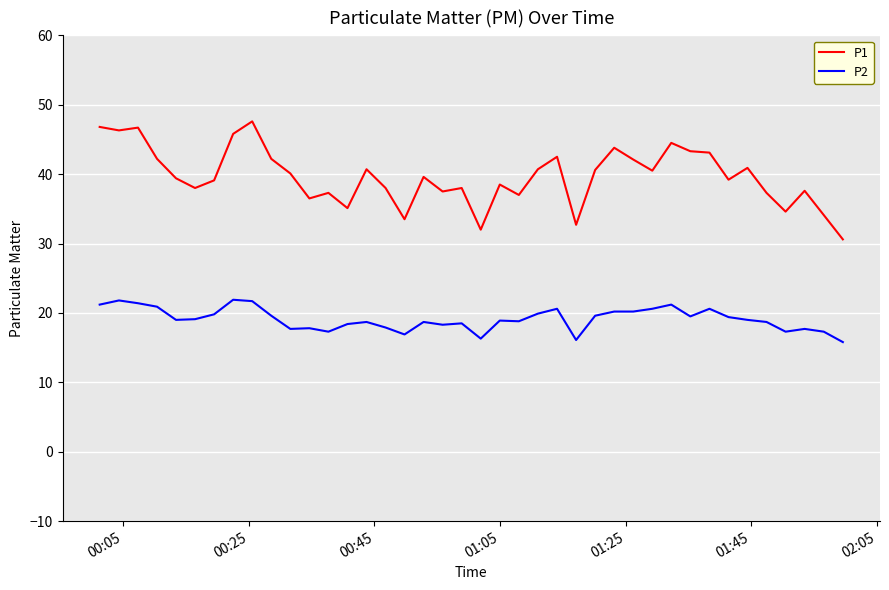

Which series has the largest range (max minus min)?

P1